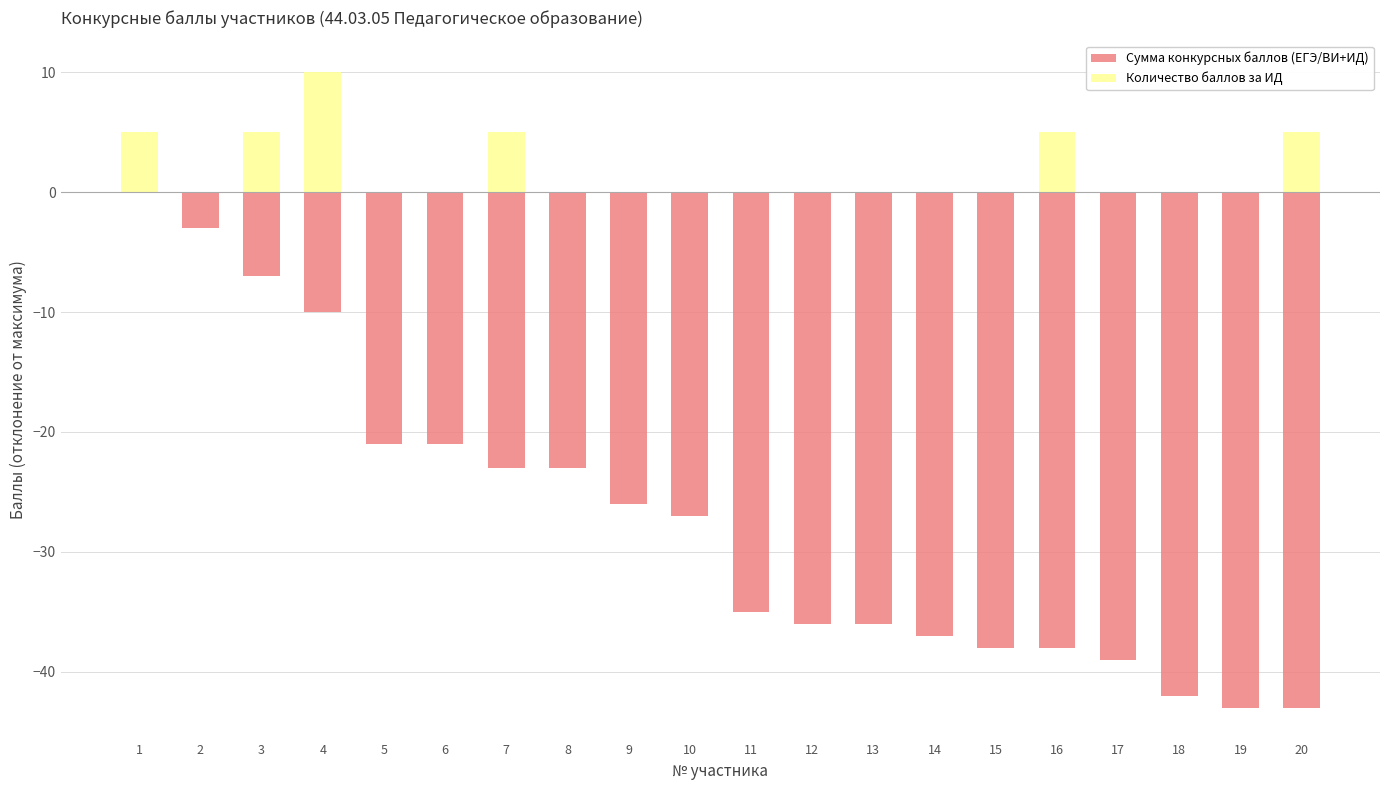

What is the smallest value displayed?

-43